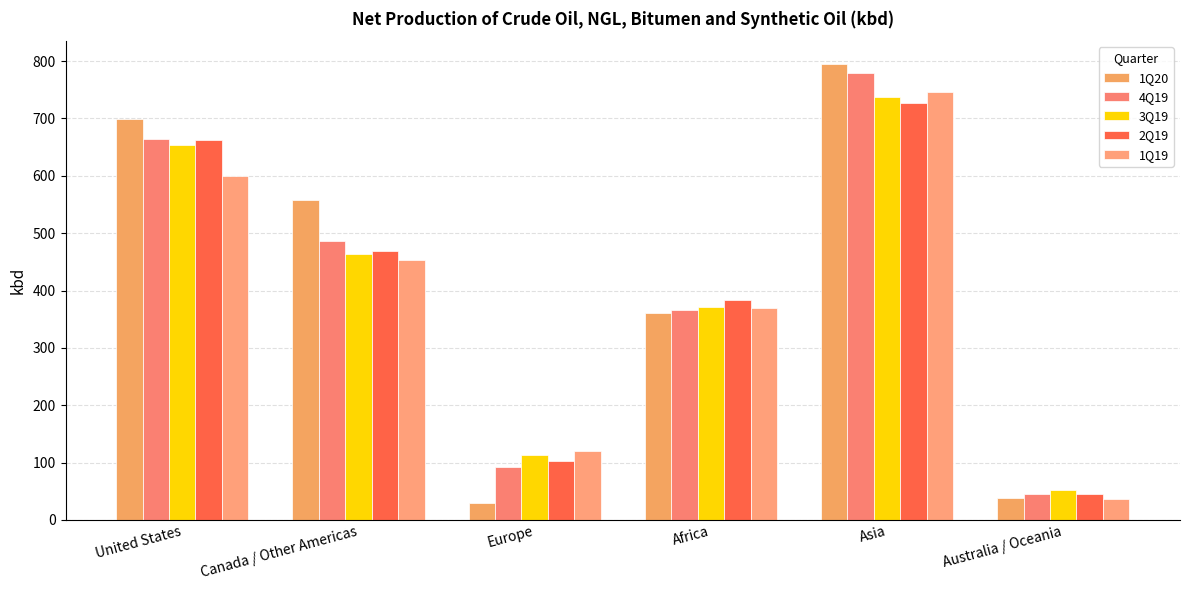

True or false: 2Q19 has a value of 69 at Australia / Oceania.

False